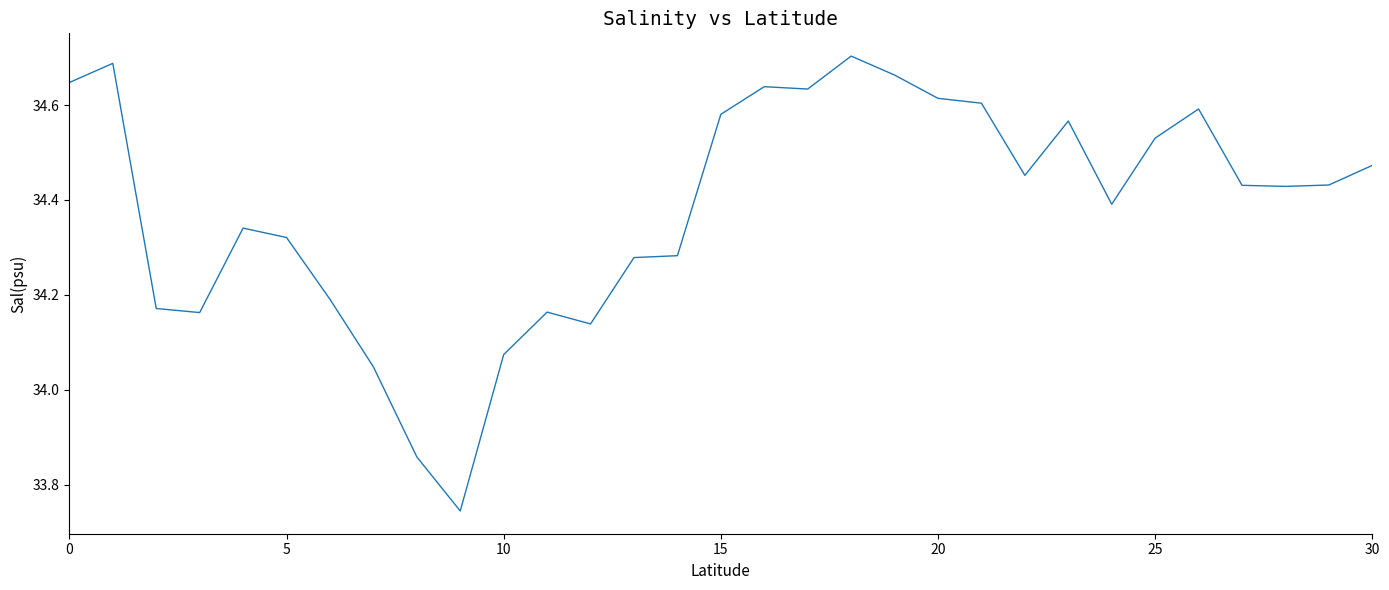

What is the difference between the maximum and minimum values?

1.0